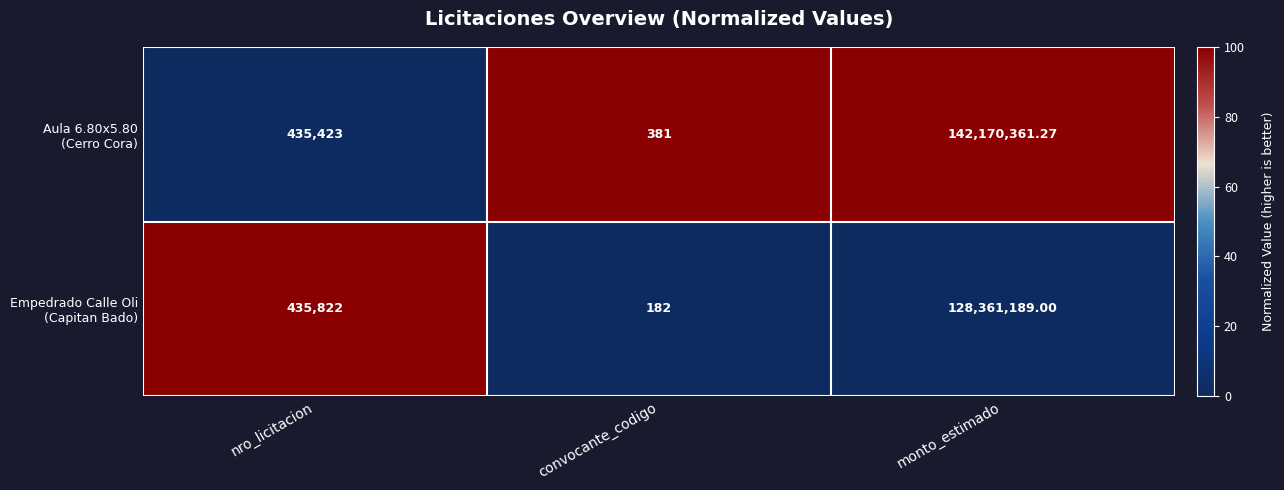

At which category is the sum across all series the highest?

monto_estimado